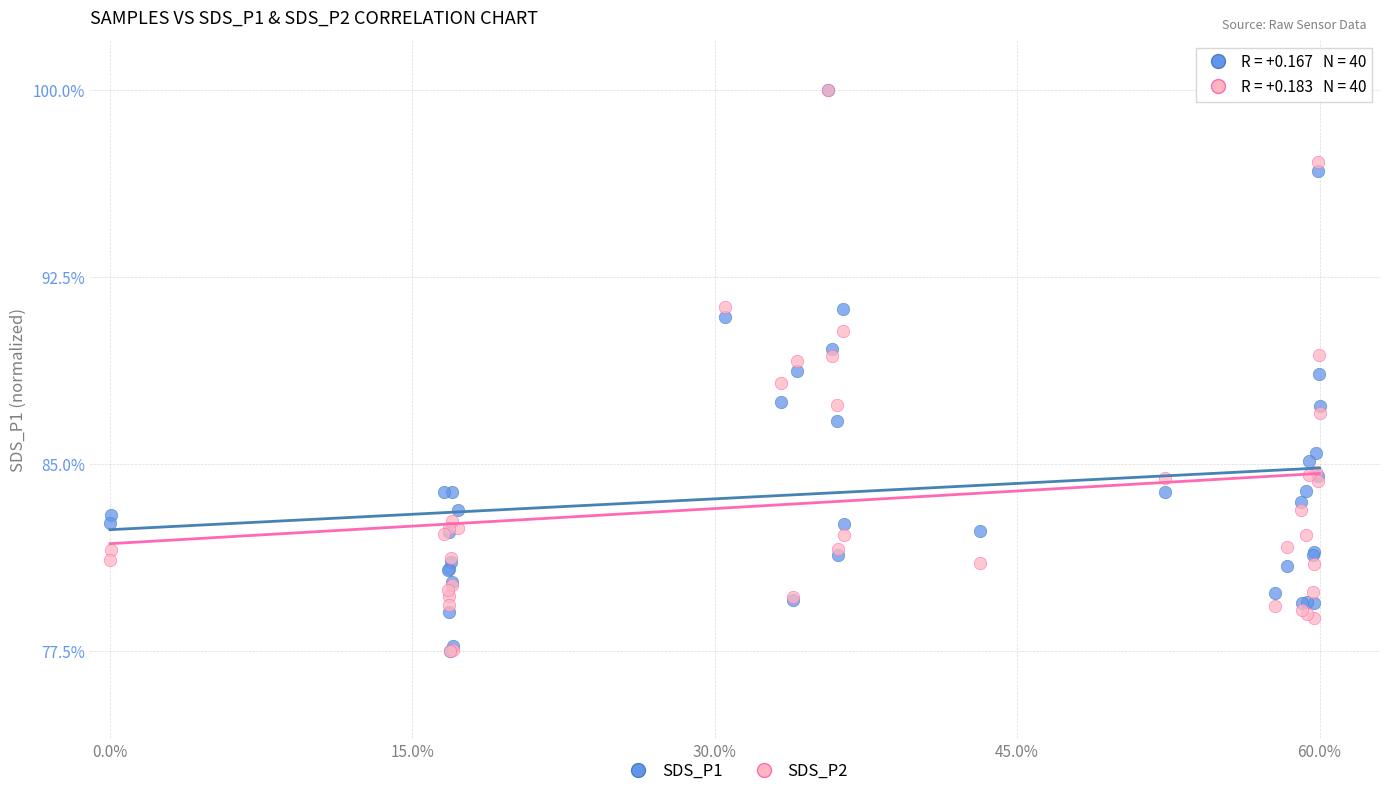

What are all the series names shown in the legend?

SDS_P1, SDS_P2